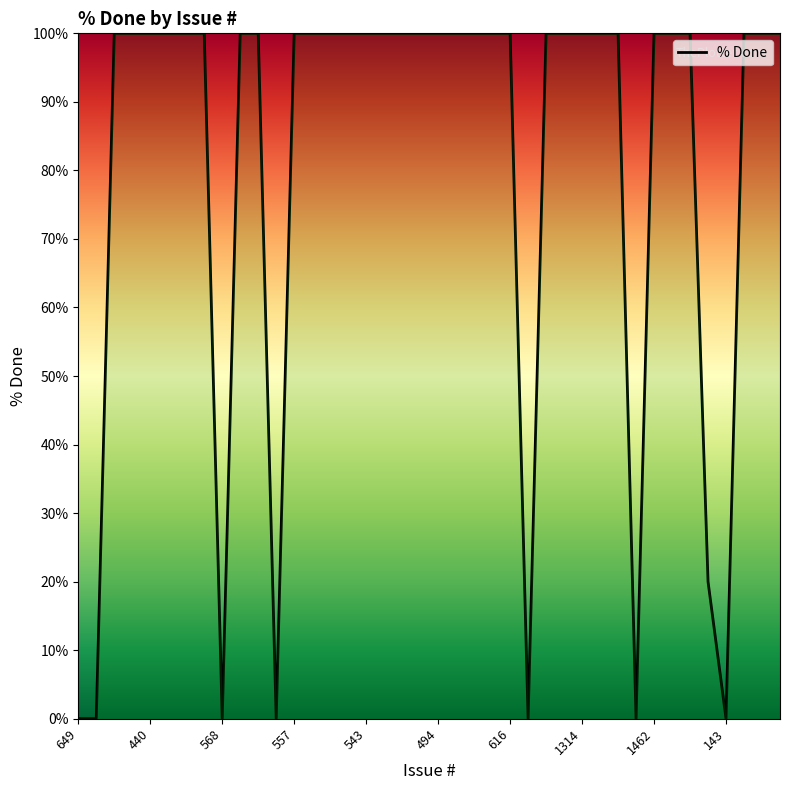

What is the difference between the maximum and minimum values?

100